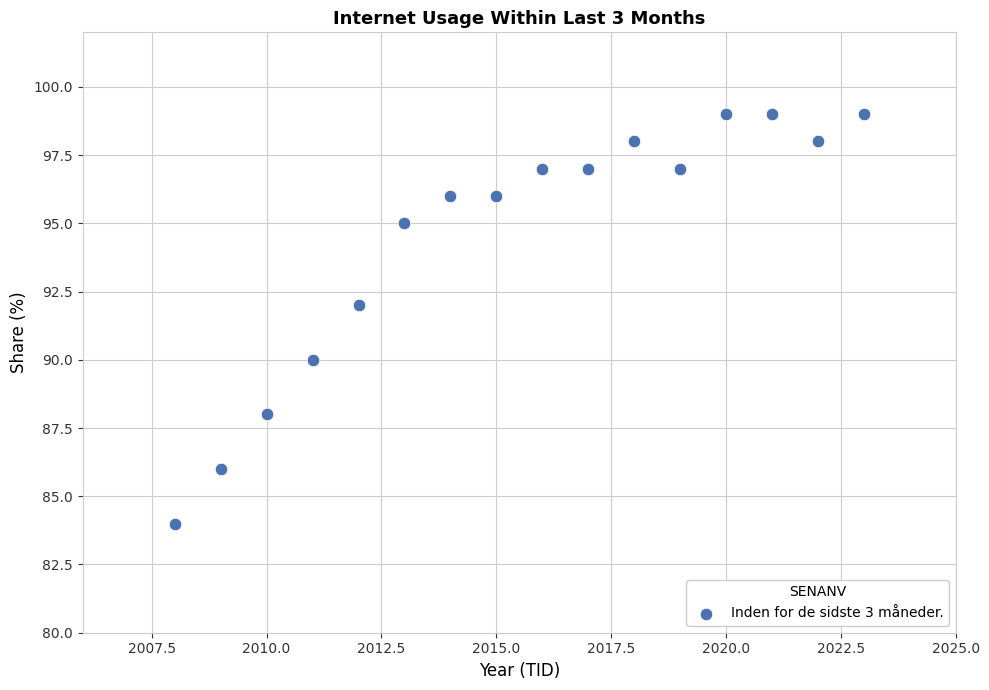

What is the range of X values (max minus min)?

15